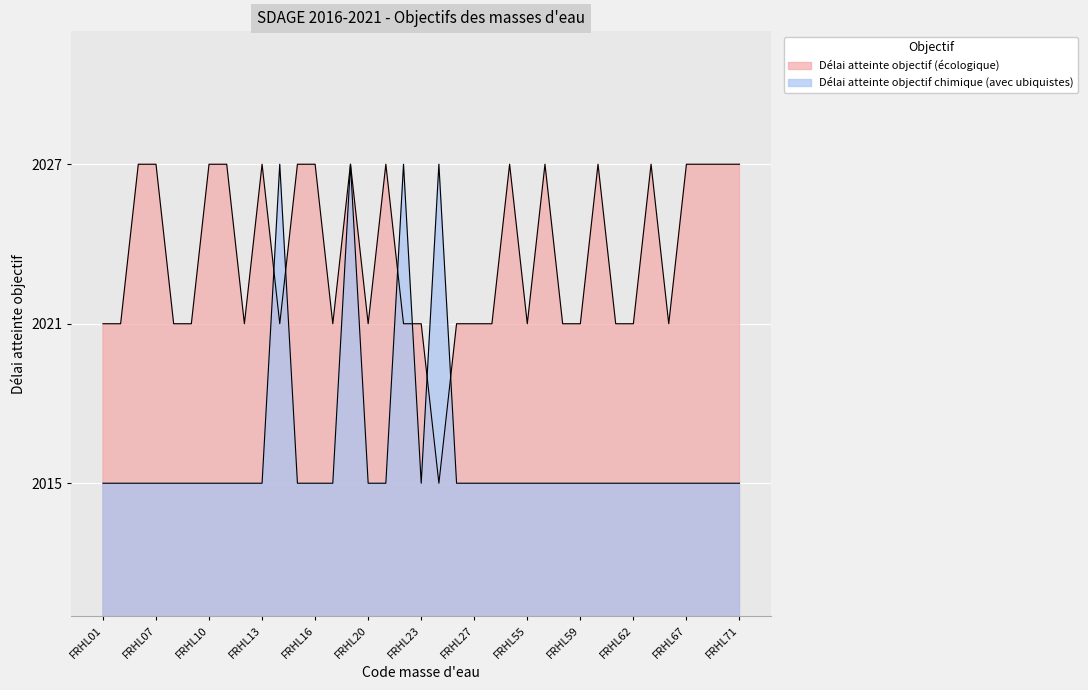

Is it true that Délai atteinte objectif chimique (avec ubiquistes) equals 2015 at FRHL21?

True